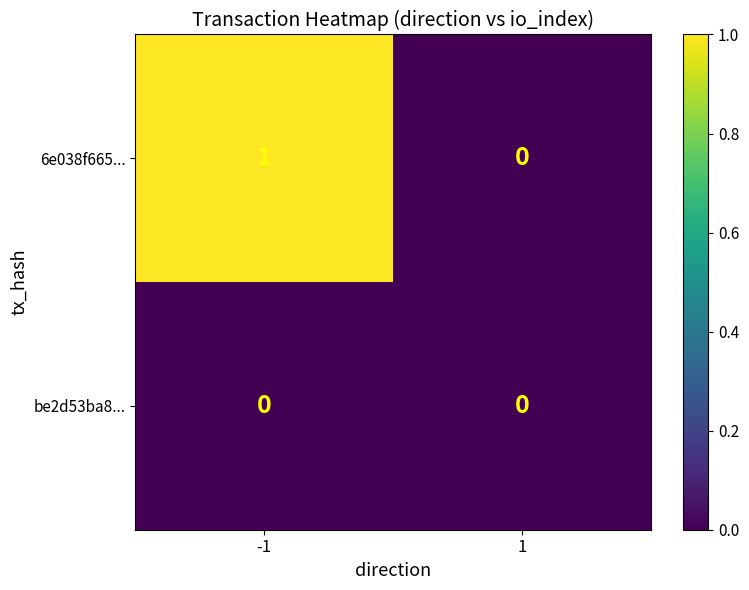

Is it true that be2d53ba8... equals 0 at 1?

True